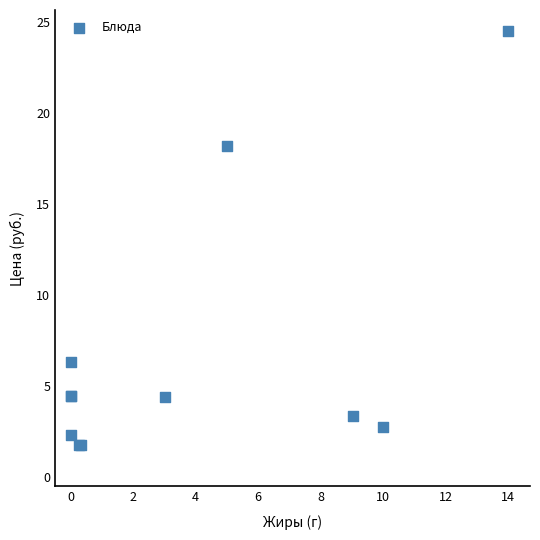

What Y value in the scatter plot is closest to 13?

18.2